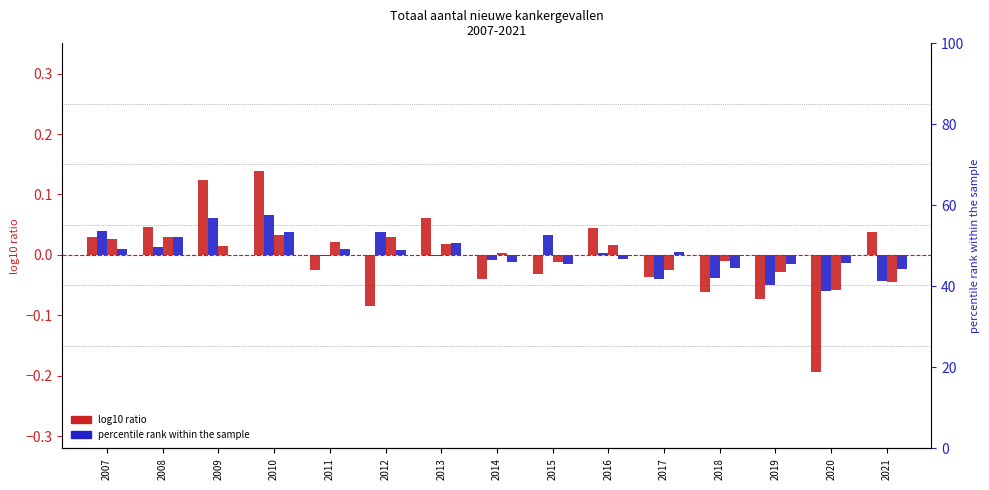

How many values in 30-49 jaar are below zero?

8